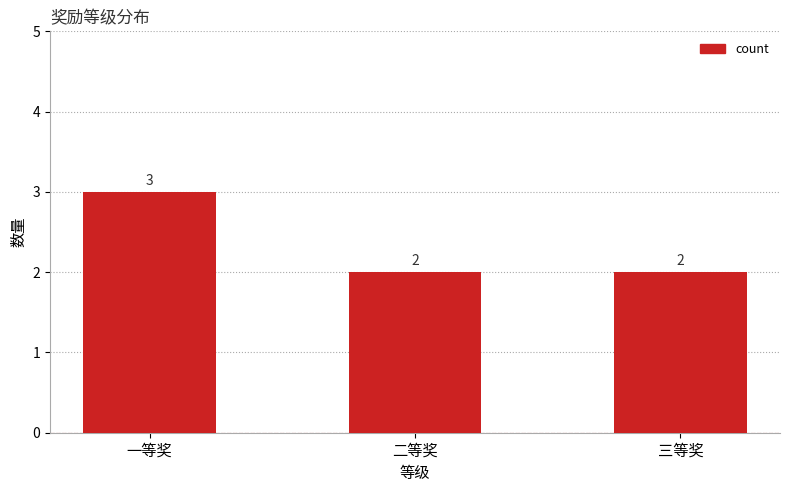

Reading left to right, list all the values displayed in this chart.

一等奖=3	二等奖=2	三等奖=2